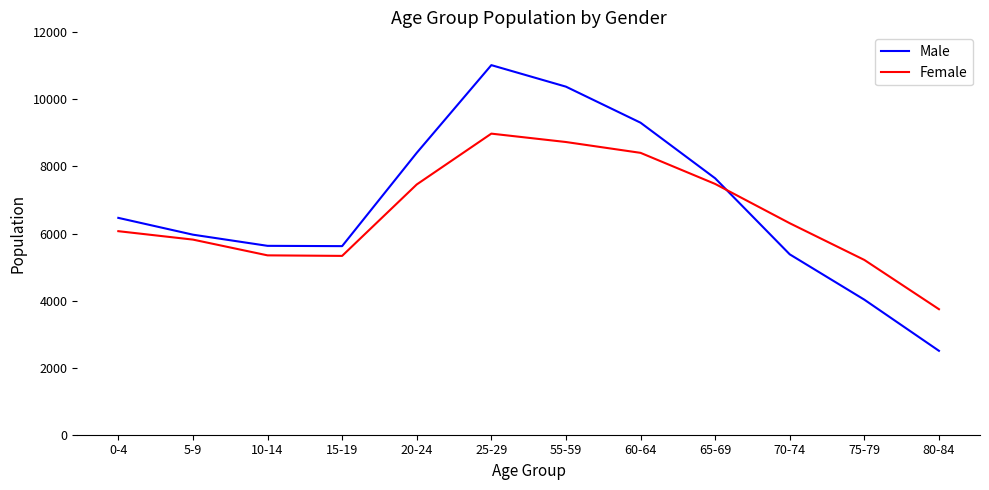

How many lines are shown in the chart?

2